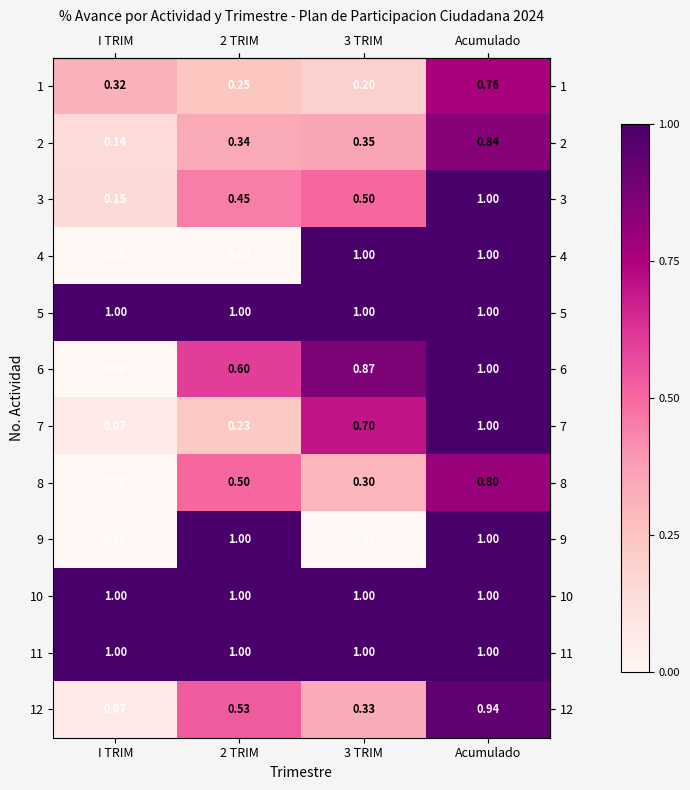

At how many categories does at least one series exceed 0?

4